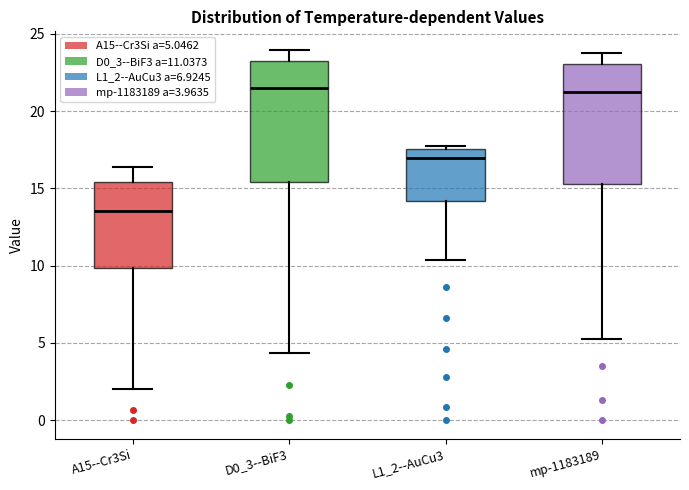

Where is the upper edge of the box for D0_3--BiF3 on the y-axis? The values are not printed on the chart, so give them approximately, as read against the axis.

23.5